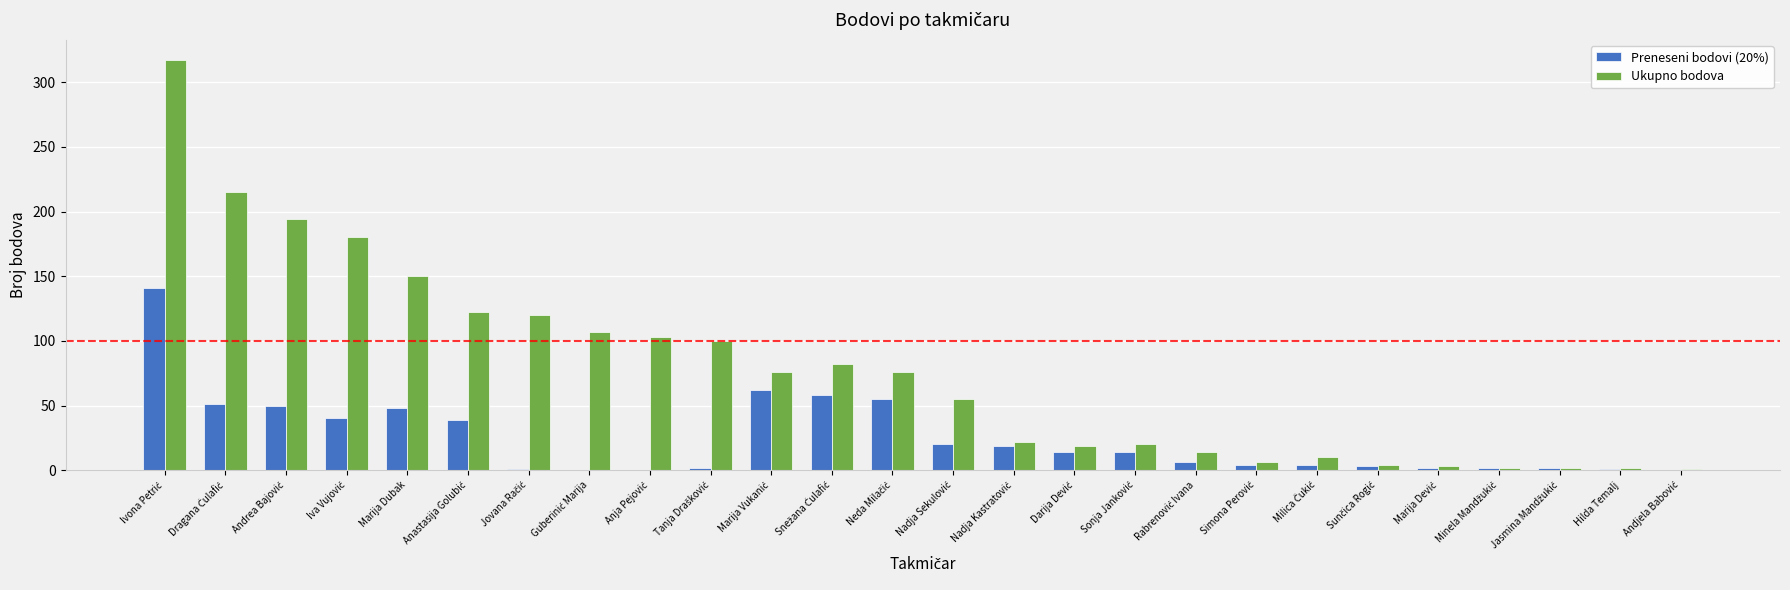

What is the maximum value shown in the chart?

317